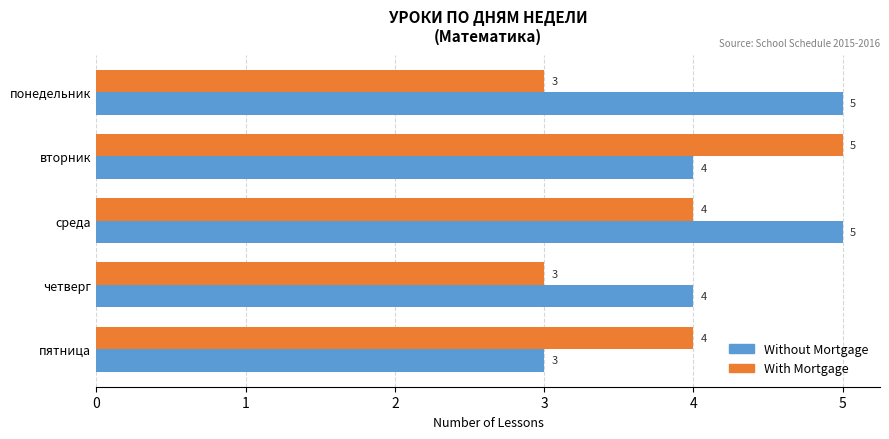

Which series has the largest total across all categories?

Without Mortgage